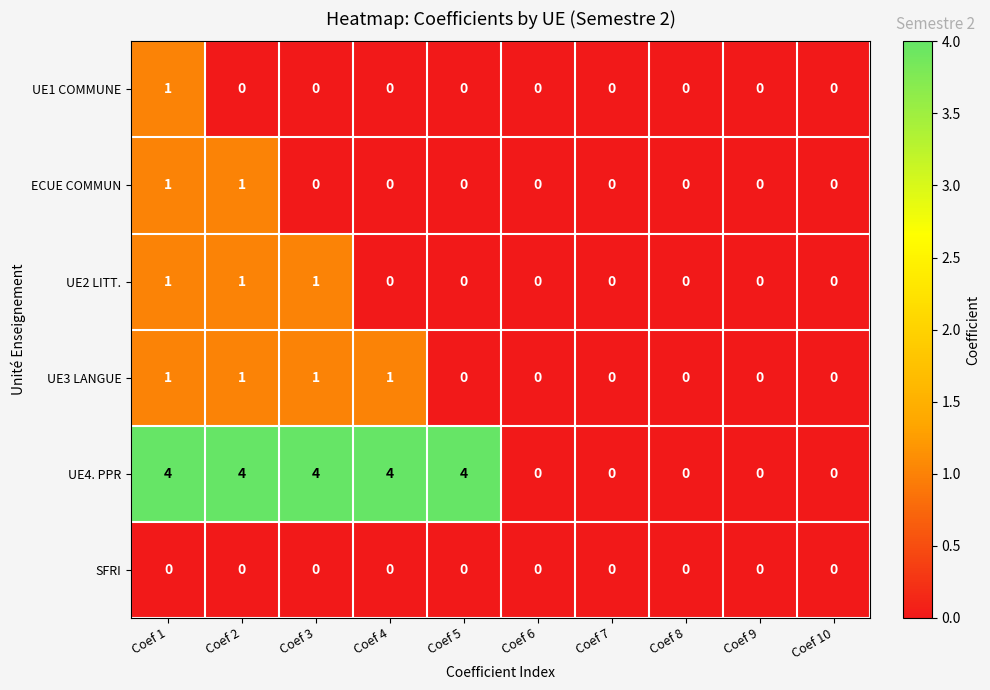

At which category is the sum across all series the highest?

Coef 1